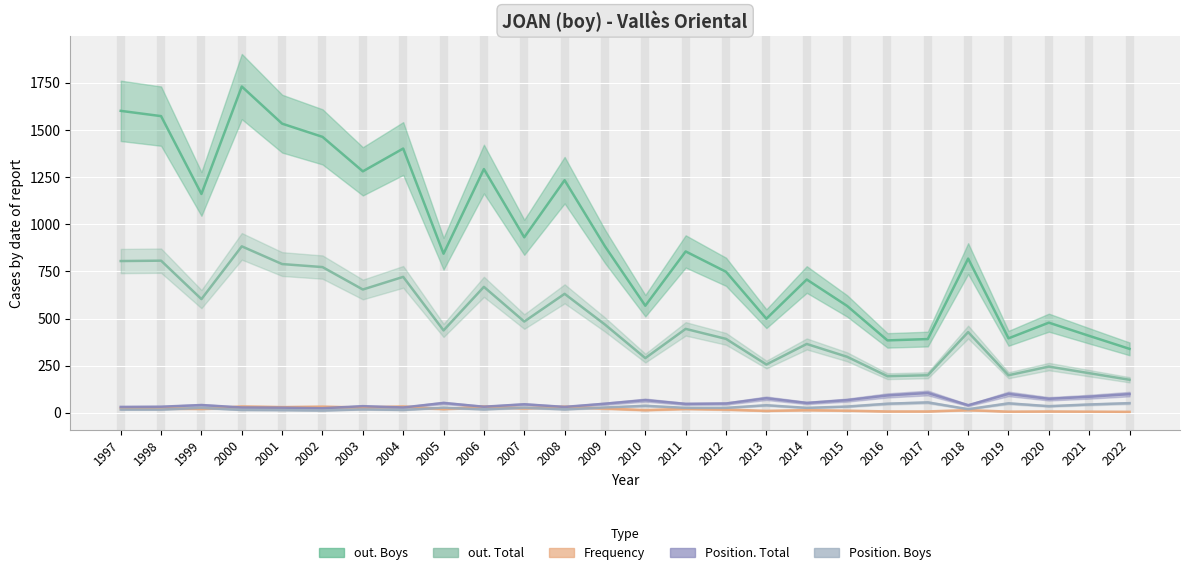

What is the average value of the Frequency series?

19